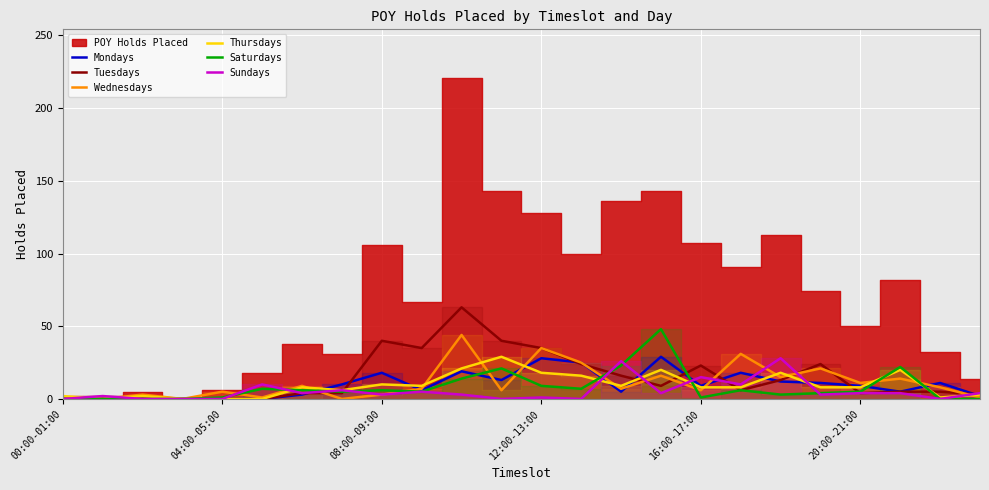

The Wednesdays series shows 15 at 12:00-13:00. True or false?

False